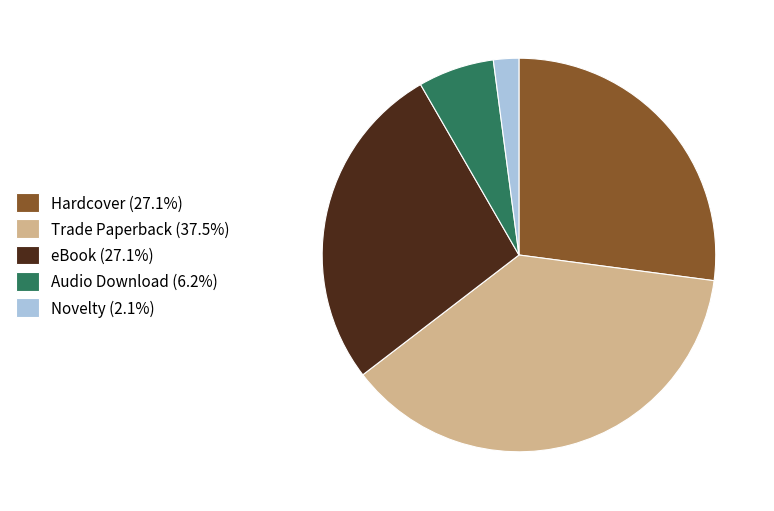

Does Hardcover account for over 50% of the chart?

No